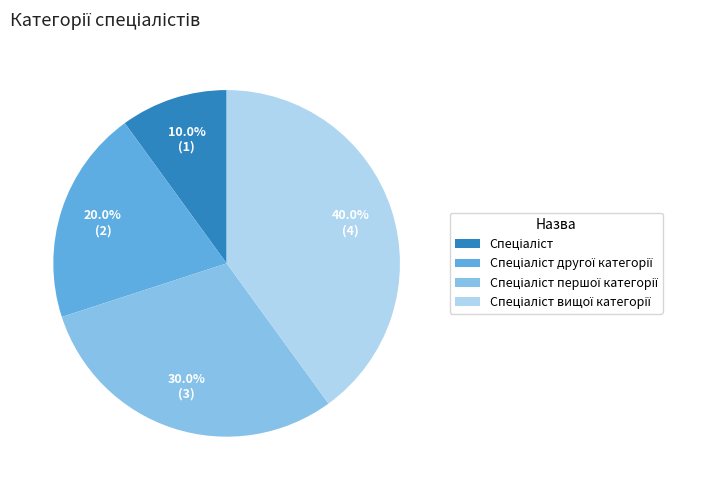

Count the number of slices in the pie.

4